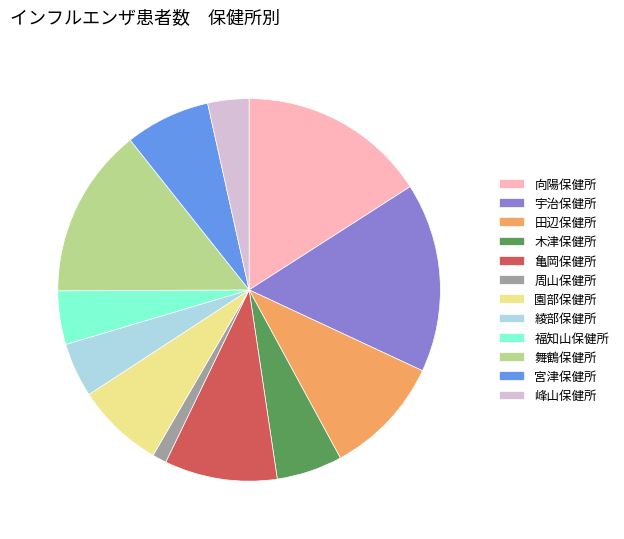

Approximately how many times larger is the value at 田辺保健所 compared to 木津保健所?

1.8